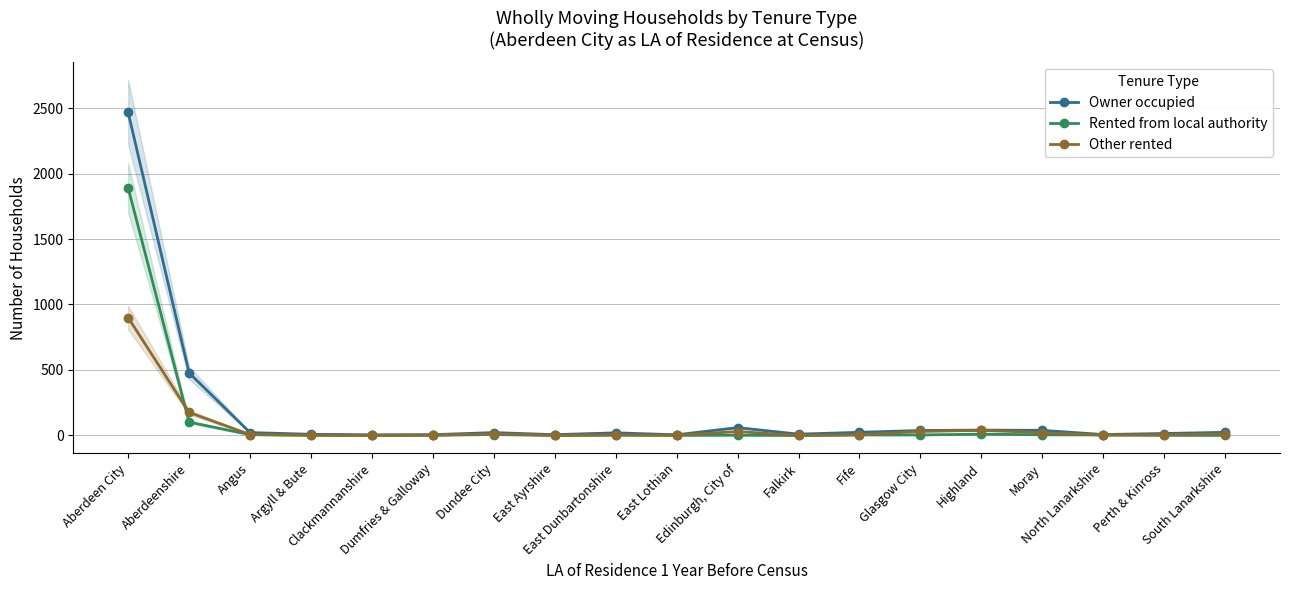

What is the total value across all series at Angus?

35